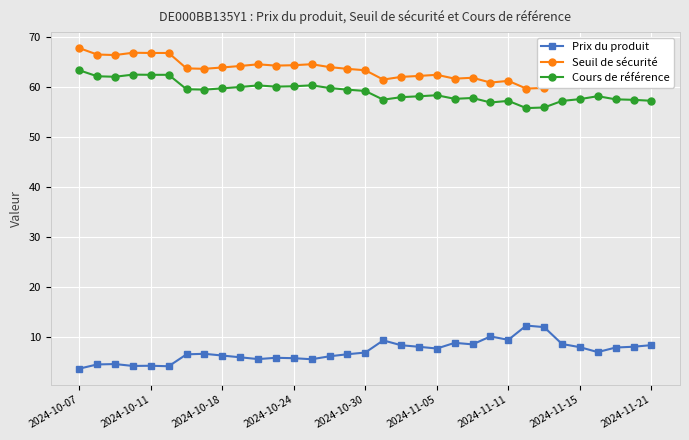

Which series has the largest total across all categories?

Seuil de sécurité